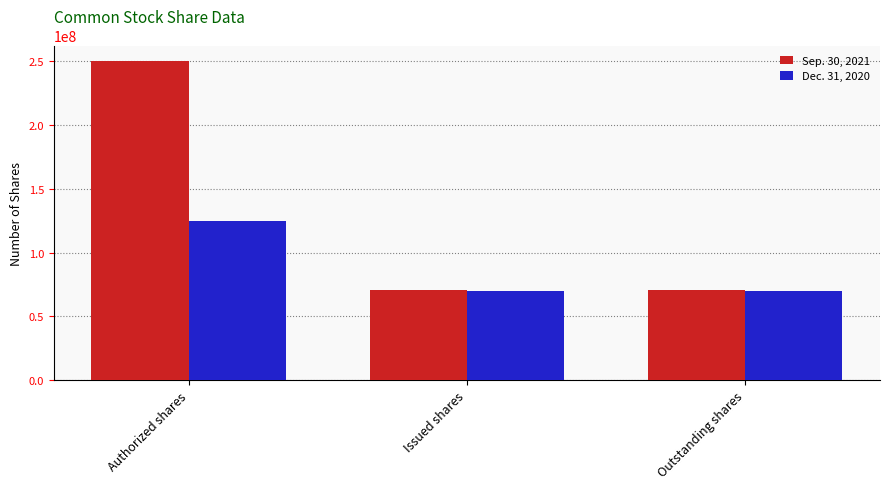

What is the greatest value displayed?

250000000